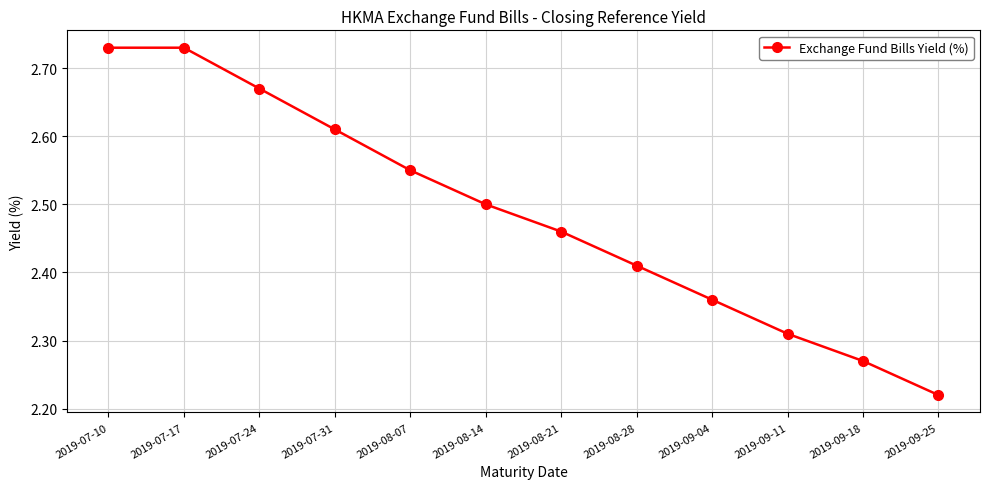

What is the sum of all values?

29.8